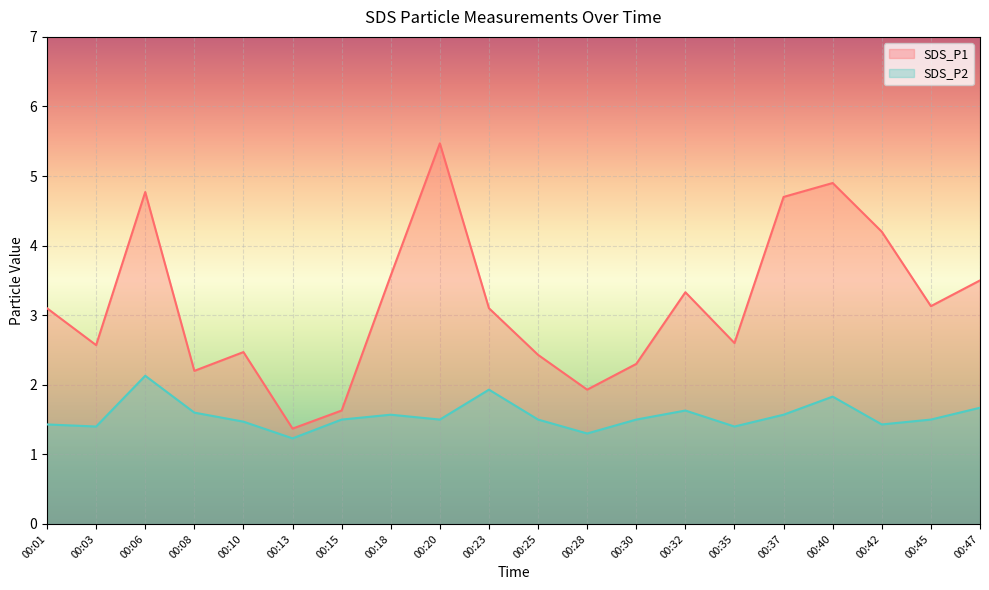

How many lines are shown in the chart?

2